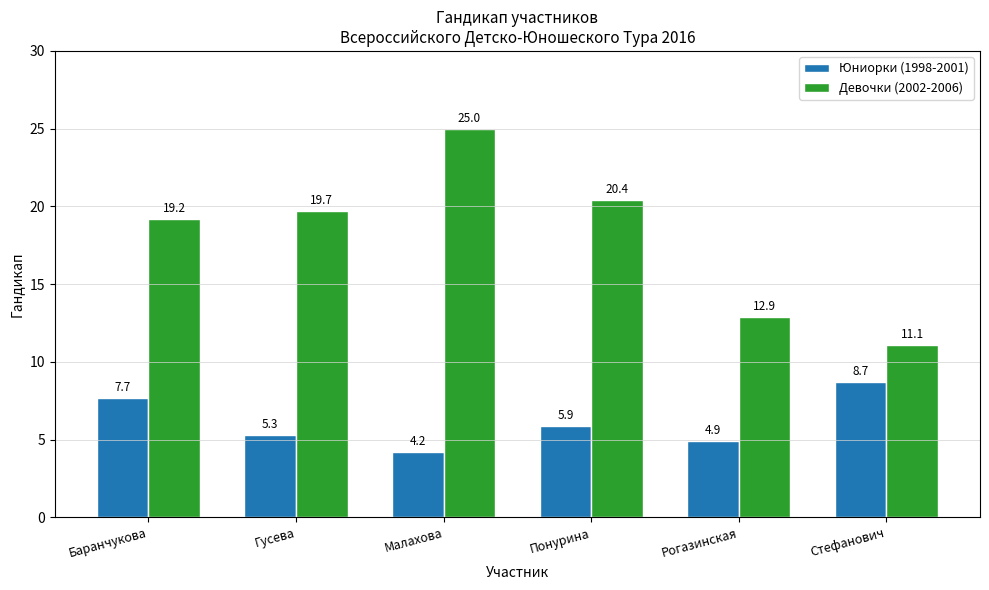

How many bars are there in total?

12